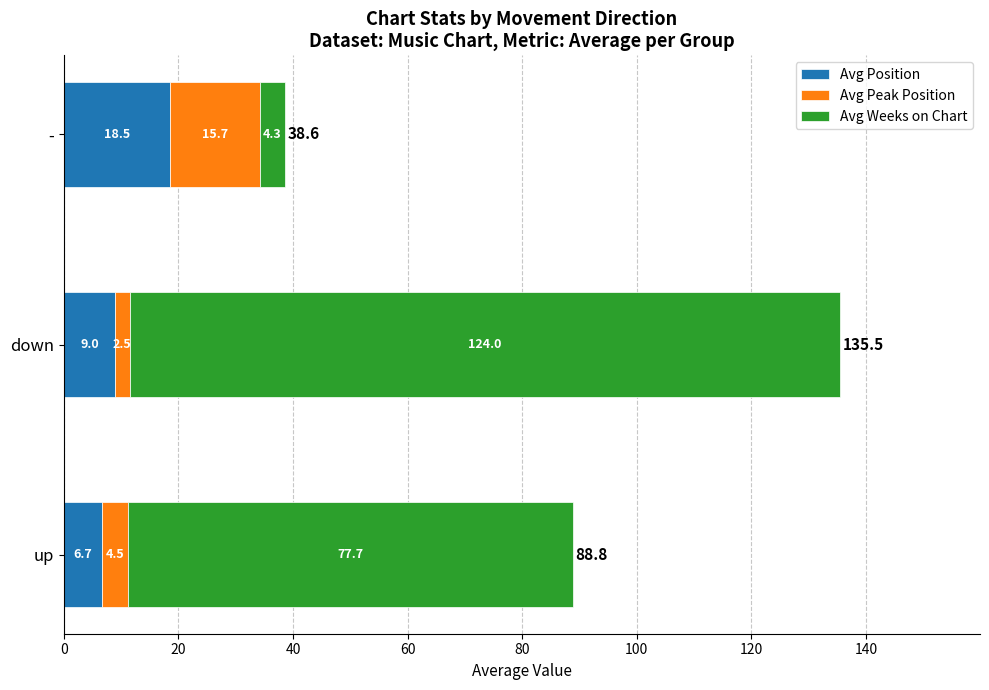

What is the sum of the Avg Position values at down and -?

27.5